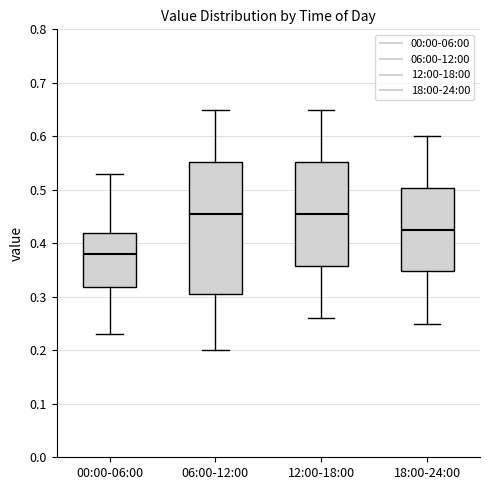

Where is the lower edge of the box for 00:00-06:00 on the y-axis? The values are not printed on the chart, so give them approximately, as read against the axis.

0.32